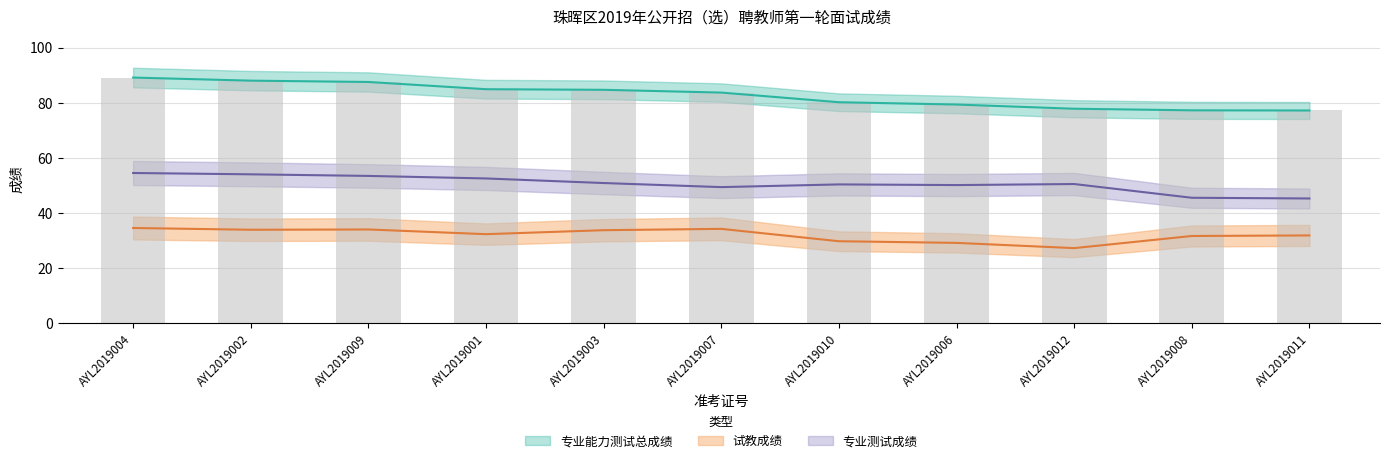

What is the value of the 专业能力测试总成绩 bar at the 2nd from the left?

88.0